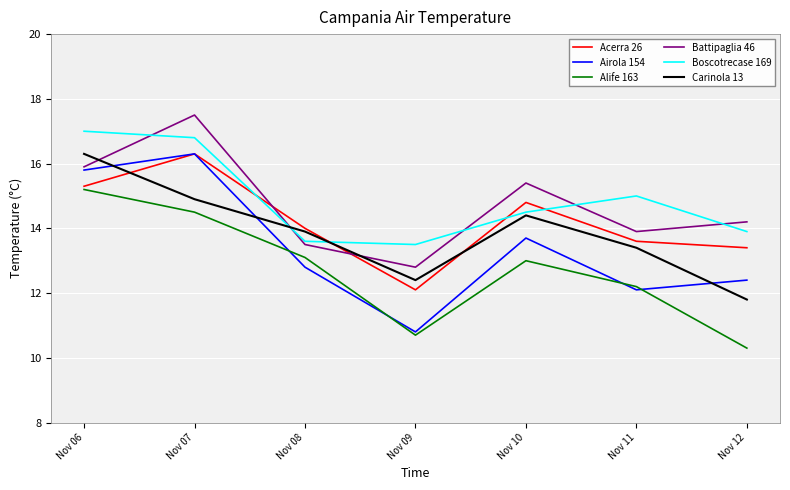

True or false: Boscotrecase 169 and Alife 163 cross at least once.

False